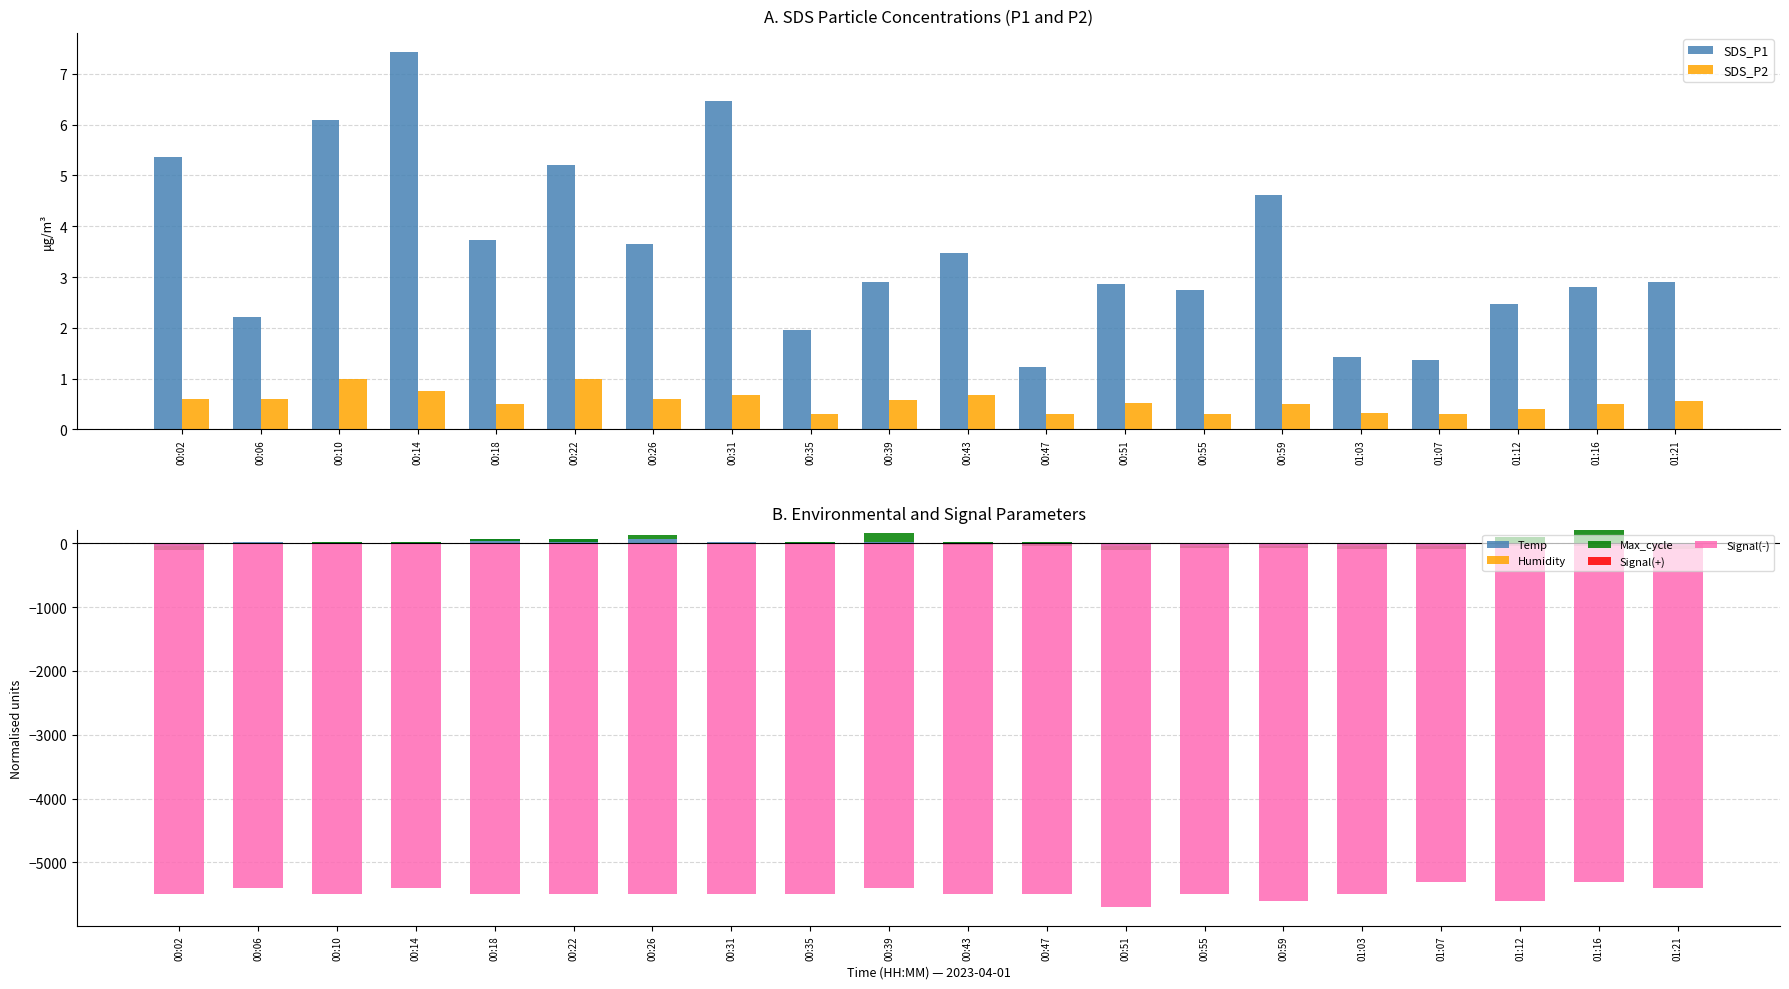

What is the spread (max minus min) of values at 00:14?

6.7